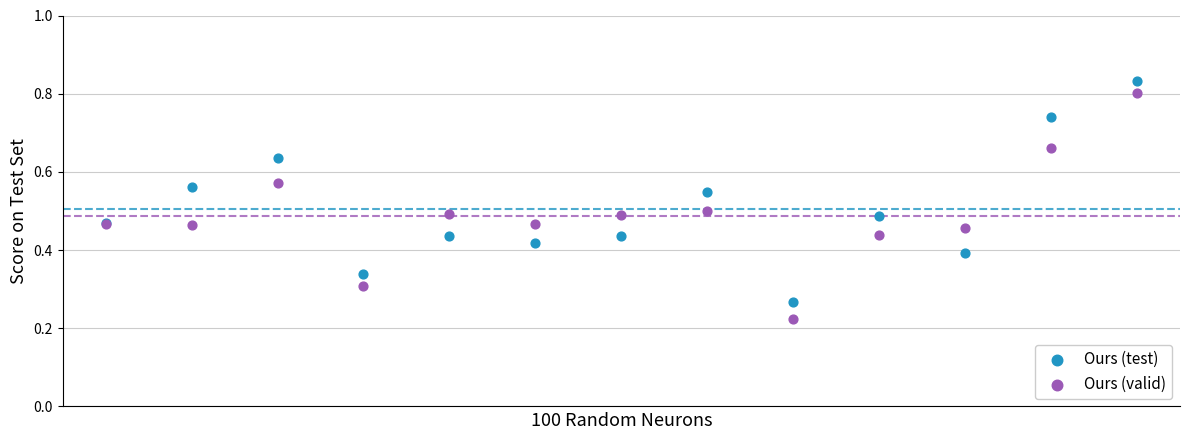

Which series has the widest spread of Y values?

Ours (valid)